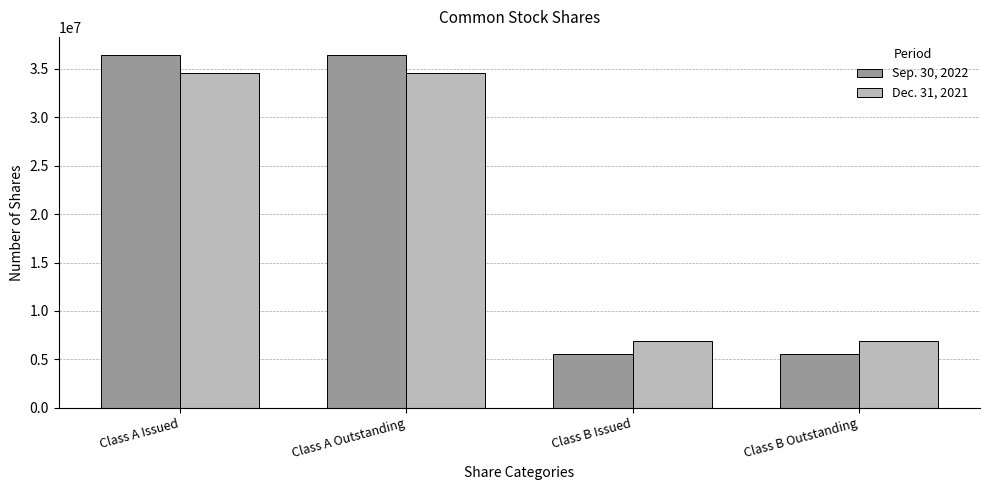

What is the value of the Sep. 30, 2022 bar at the 2nd from the left?

36440906